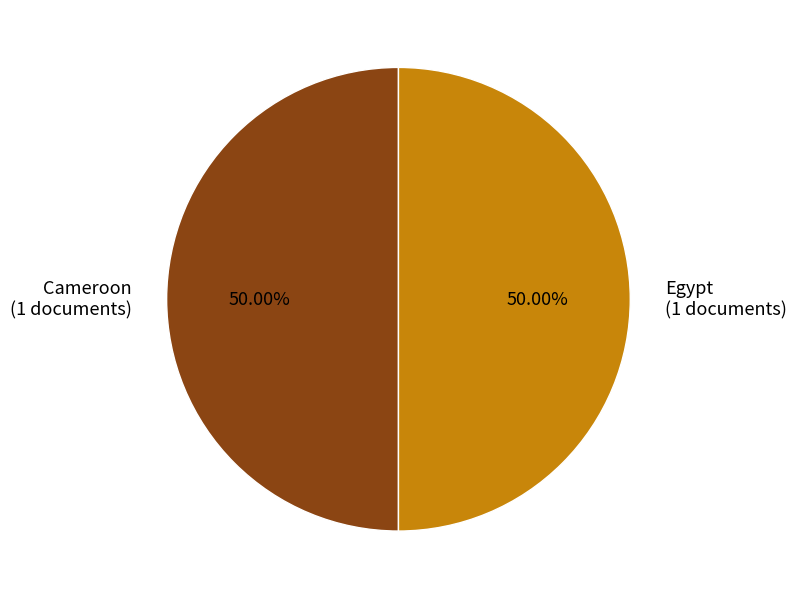

What is the ratio of the value at Cameroon (1 documents) to the value at Egypt (1 documents)?

1.0